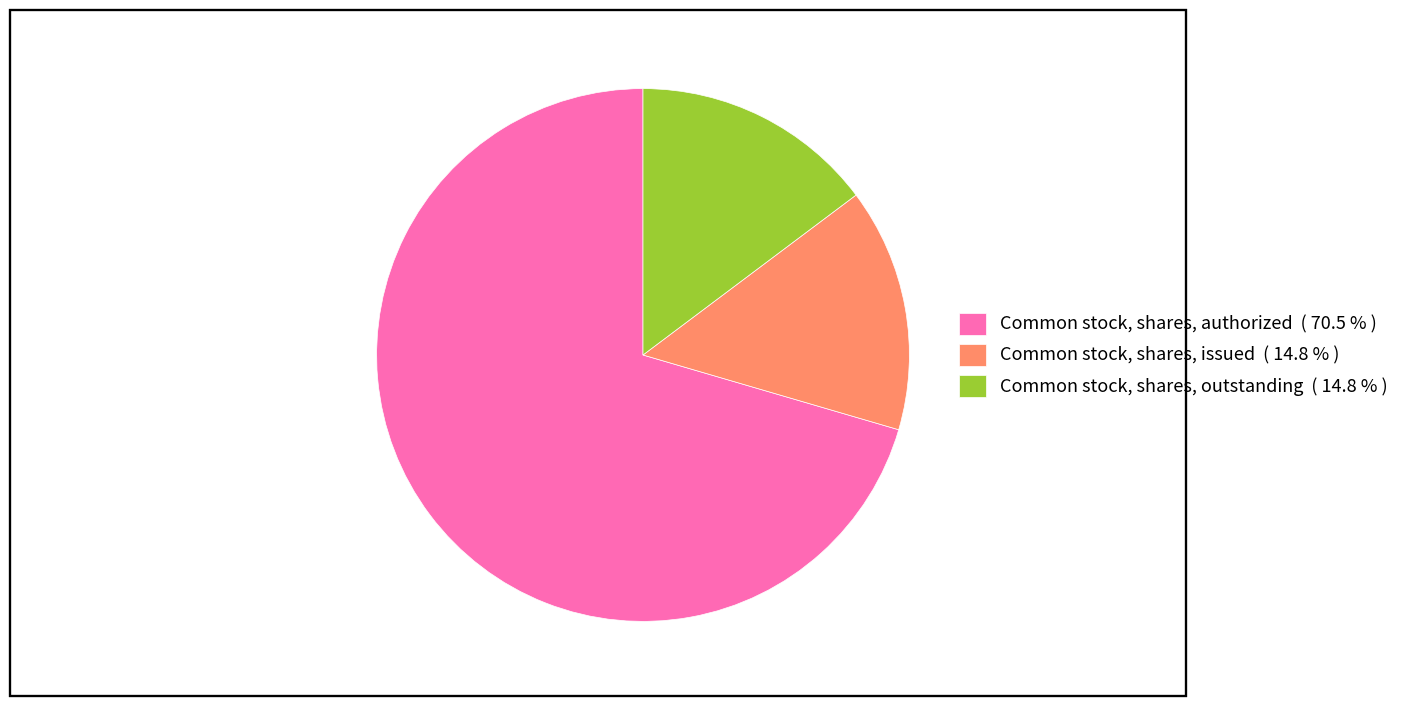

What is the ratio of the value at Common stock, shares, outstanding to the value at Common stock, shares, authorized?

0.2